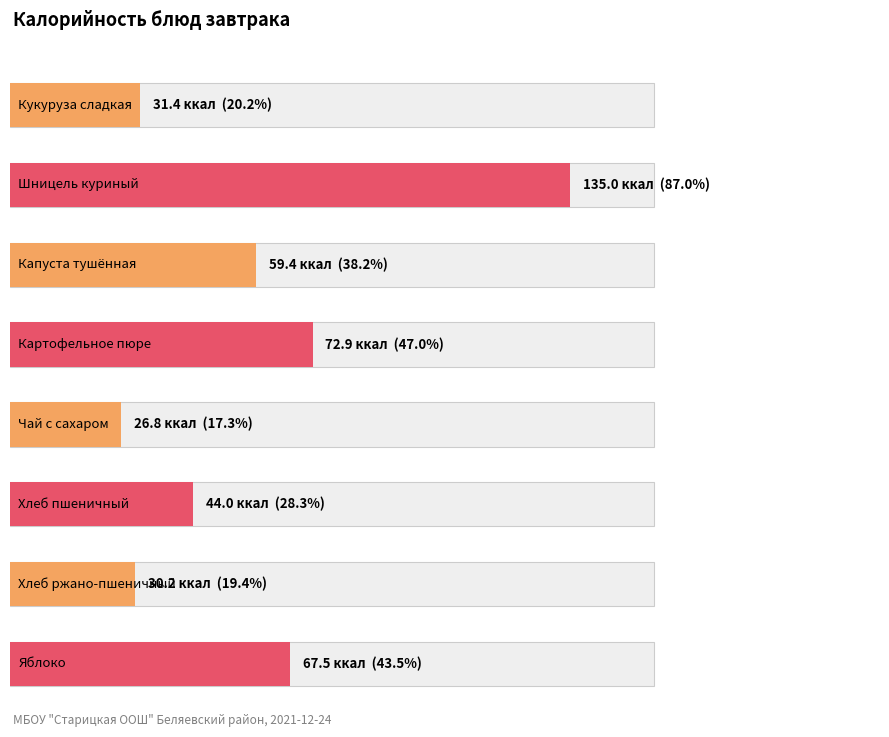

Are the bars grouped side by side (vs. stacked)?

No